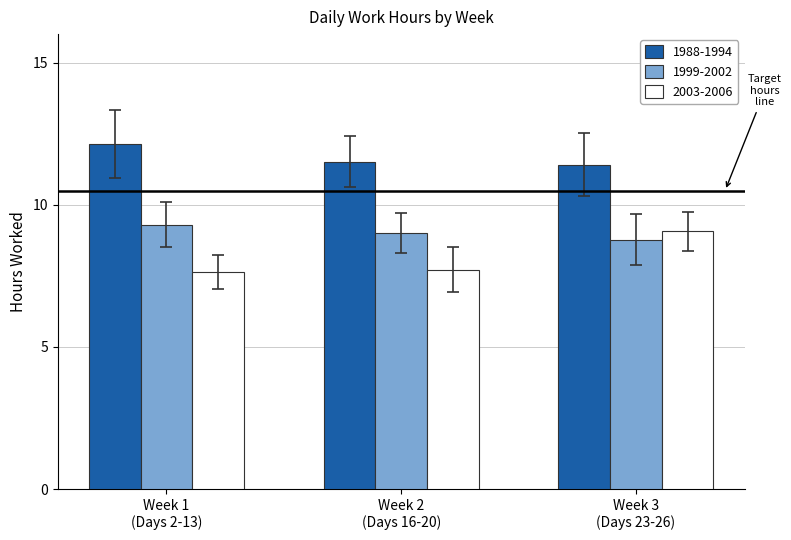

Reading right to left, transcribe all the data shown in this chart.

1988-1994: 11.4	11.5	12.1
1999-2002: 8.8	9.0	9.3
2003-2006: 9.1	7.7	7.6